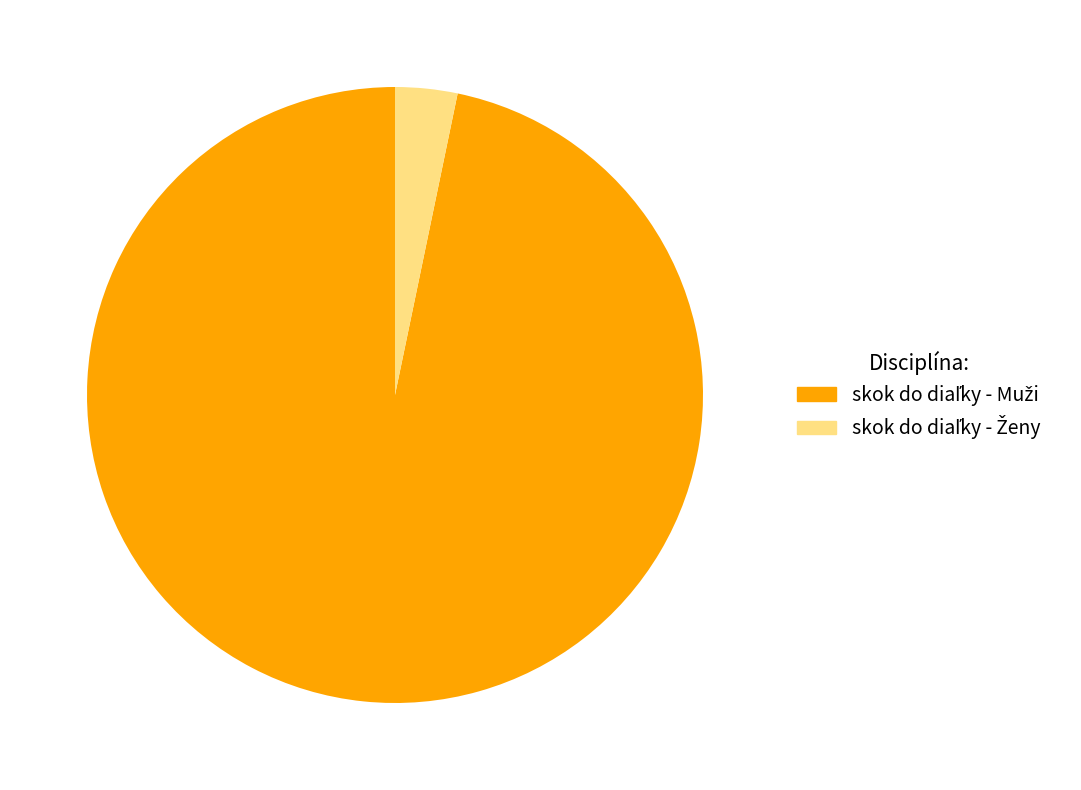

Is there any slice that represents more than half of the pie?

Yes